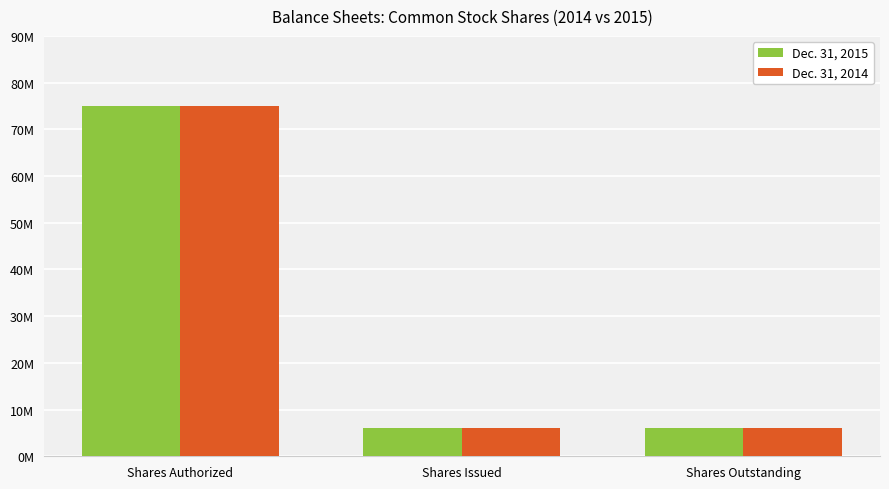

Which series has the widest spread of values?

Dec. 31, 2015